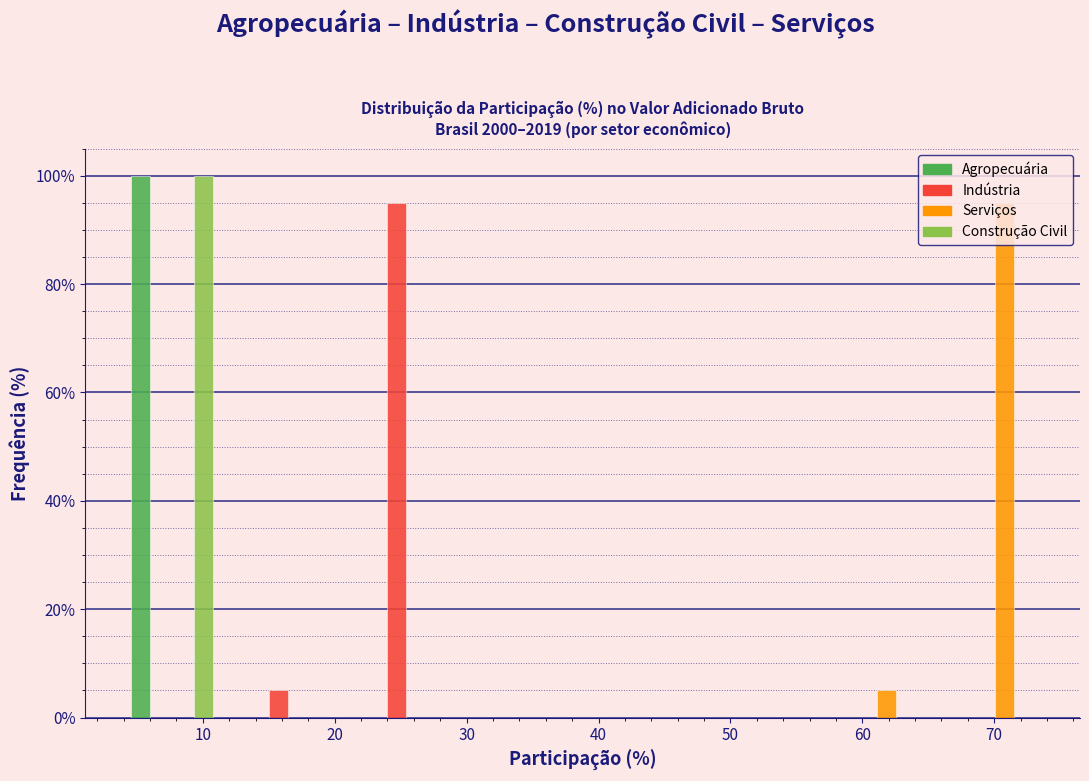

Reading left to right, list every range on the x-axis with the height of the bar of each series over it. Neither the bar edges nor the heights are printed on the chart, so give them approximately, as read against the axes.

3.2 to 12.1: Agropecuária=100	Indústria=0	Serviços=0	Construção Civil=100
12.1 to 21.0: Agropecuária=0	Indústria=6	Serviços=0	Construção Civil=0
21.0 to 29.9: Agropecuária=0	Indústria=96	Serviços=0	Construção Civil=0
29.9 to 38.8: Agropecuária=0	Indústria=0	Serviços=0	Construção Civil=0
38.8 to 47.7: Agropecuária=0	Indústria=0	Serviços=0	Construção Civil=0
47.7 to 56.6: Agropecuária=0	Indústria=0	Serviços=0	Construção Civil=0
56.6 to 65.5: Agropecuária=0	Indústria=0	Serviços=6	Construção Civil=0
65.5 to 74.4: Agropecuária=0	Indústria=0	Serviços=96	Construção Civil=0